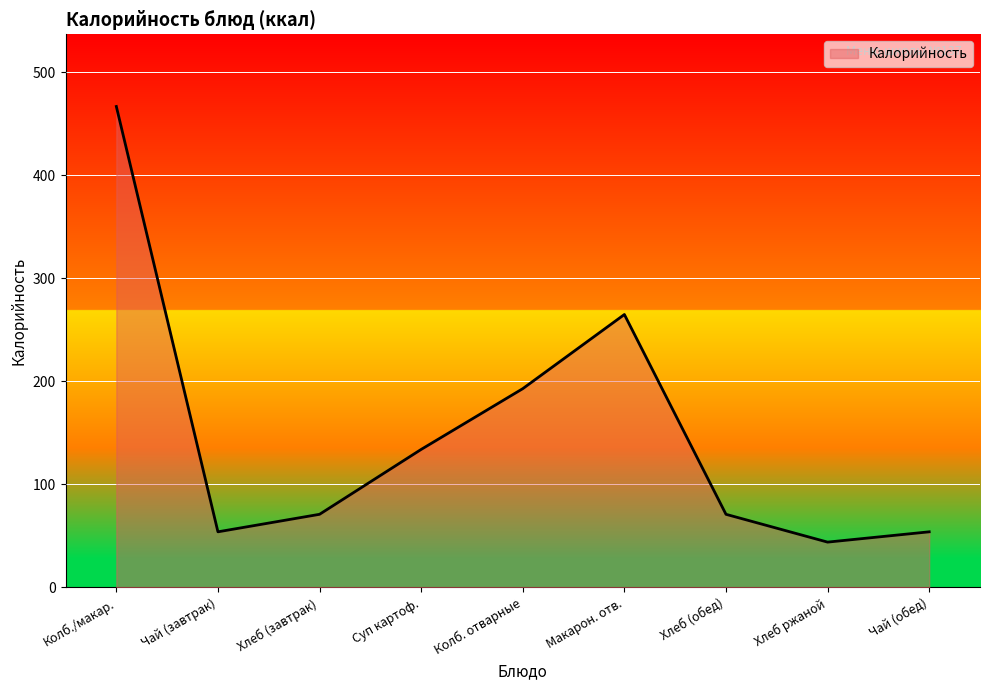

The chart shows a value of 71 at Хлеб (завтрак). True or false?

True